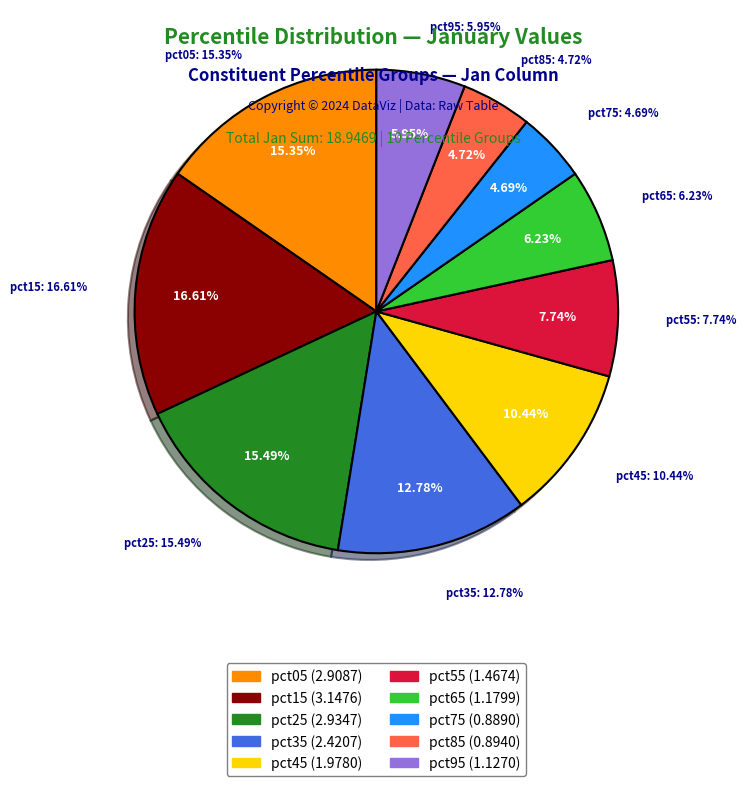

Count the number of slices in the pie.

10